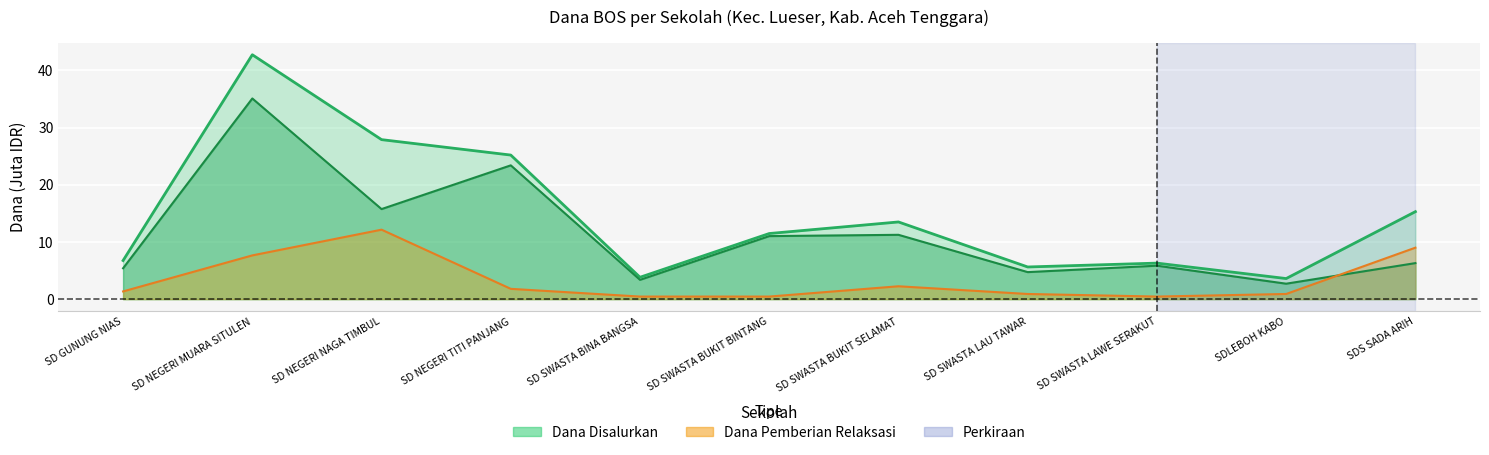

How many times do Dana Pemberian and Dana Pemberian Relaksasi cross each other?

1